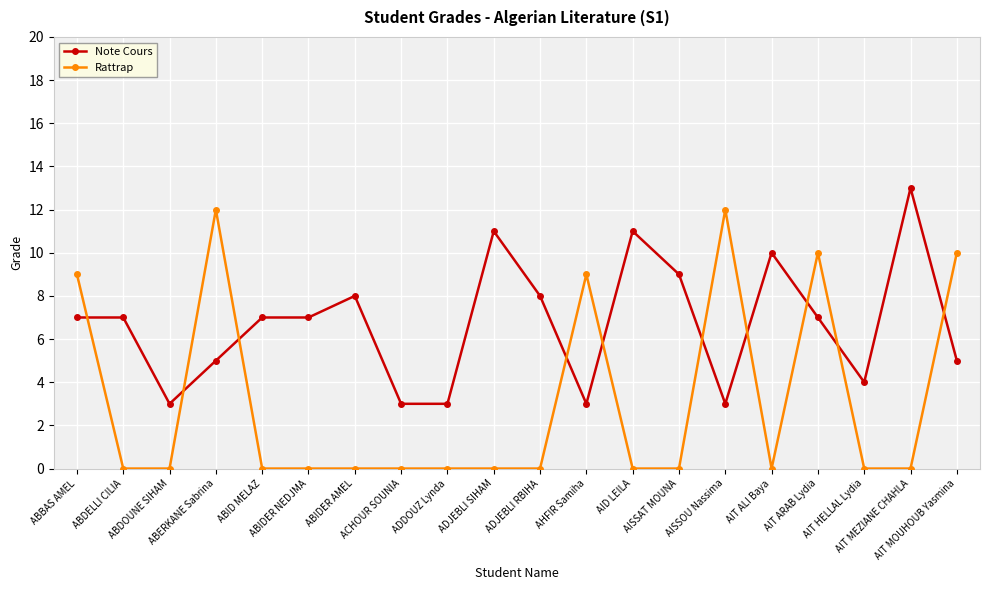

The Rattrap series shows 7 at ABID MELAZ. True or false?

False